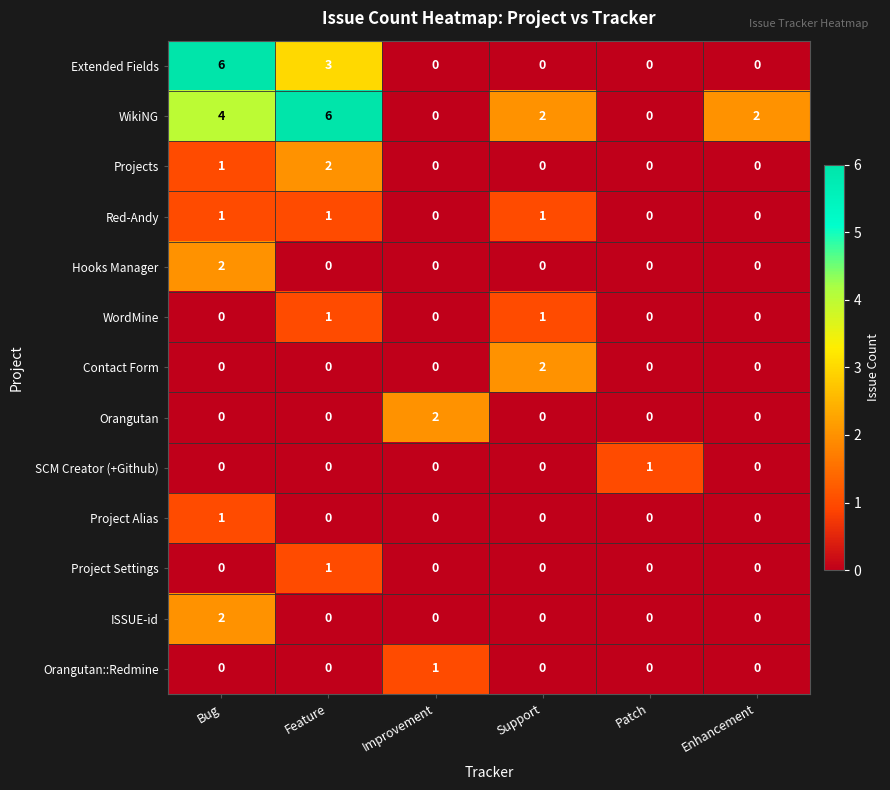

What is the total value across all series at Patch?

1